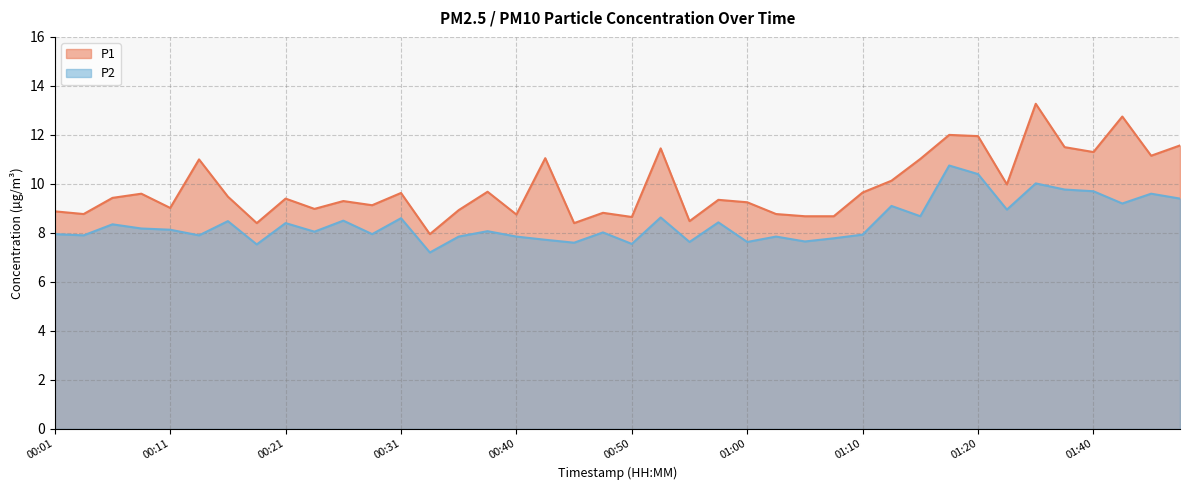

How many categories are shown in the chart?

40